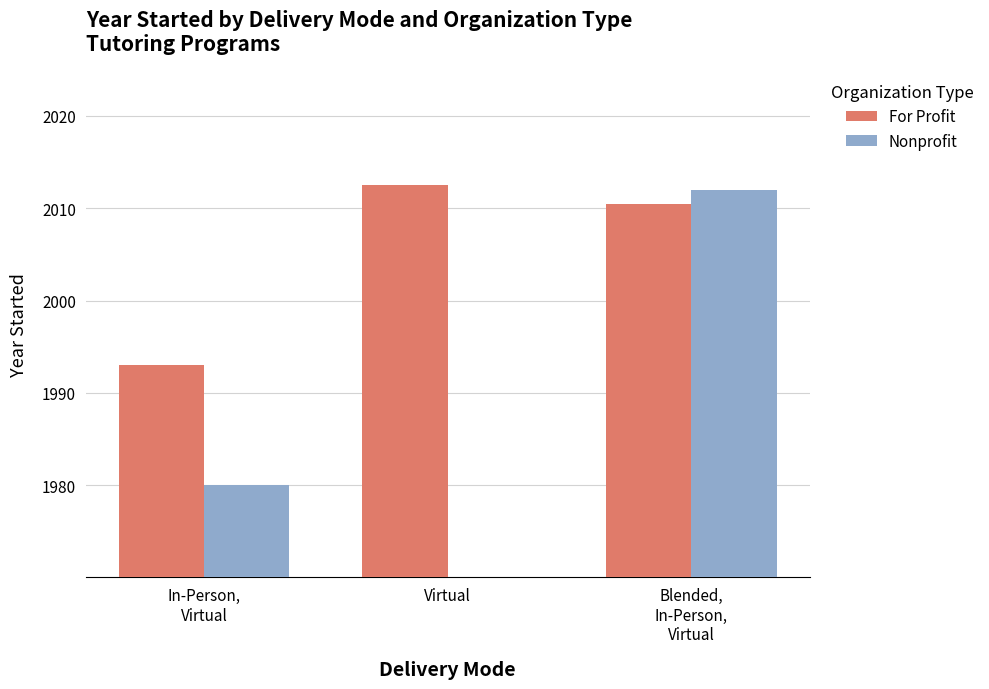

What is the total value across all series at Blended,
In-Person,
Virtual?

4022.5